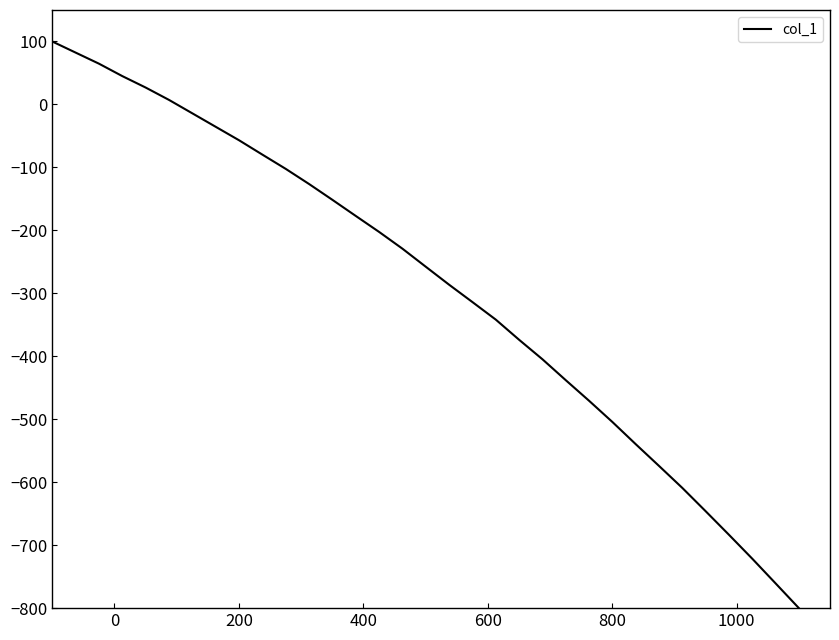

What is the maximum value shown in the chart?

100.0